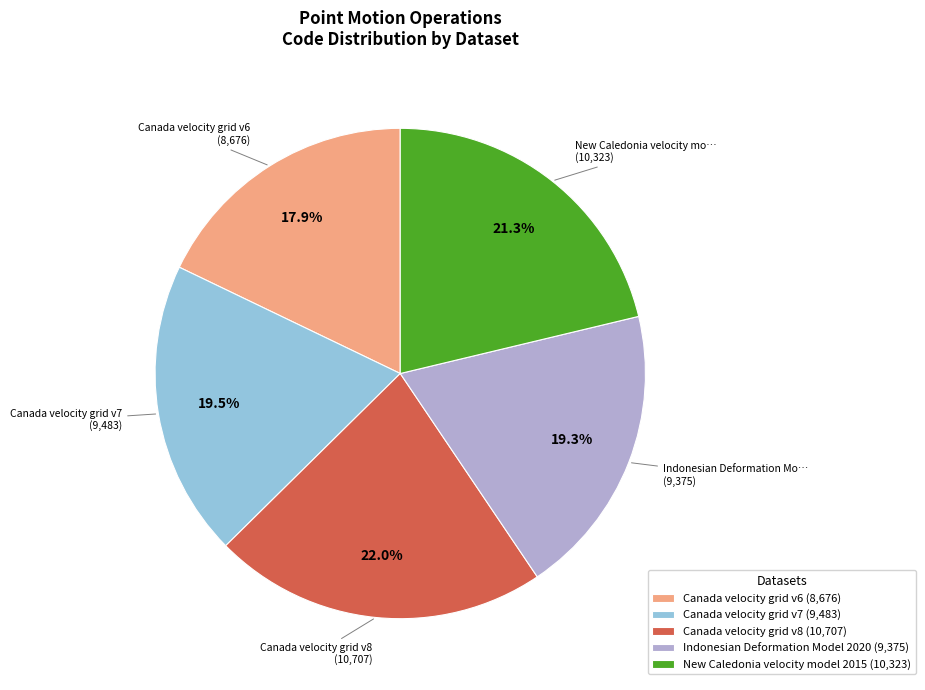

True or false: Canada velocity grid v8 accounts for 12% of the total.

False